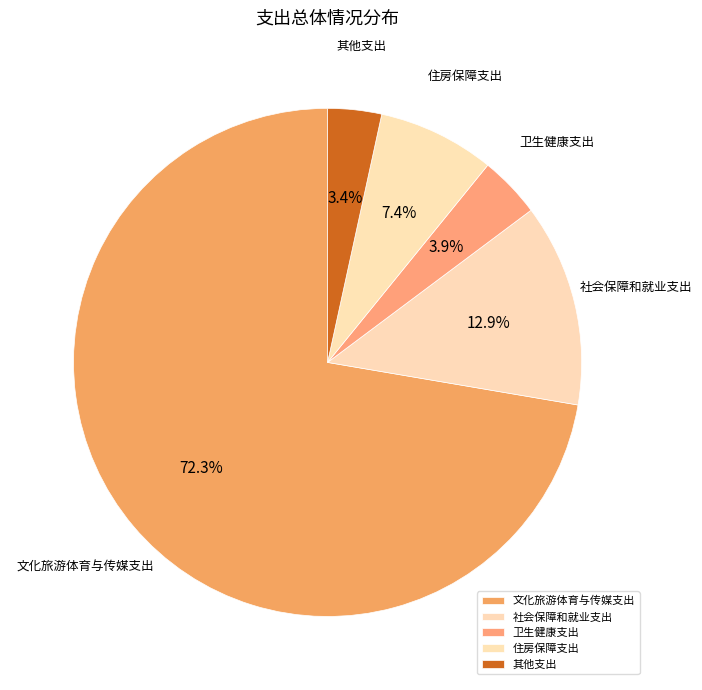

True or false: 住房保障支出 accounts for 14% of the total.

False